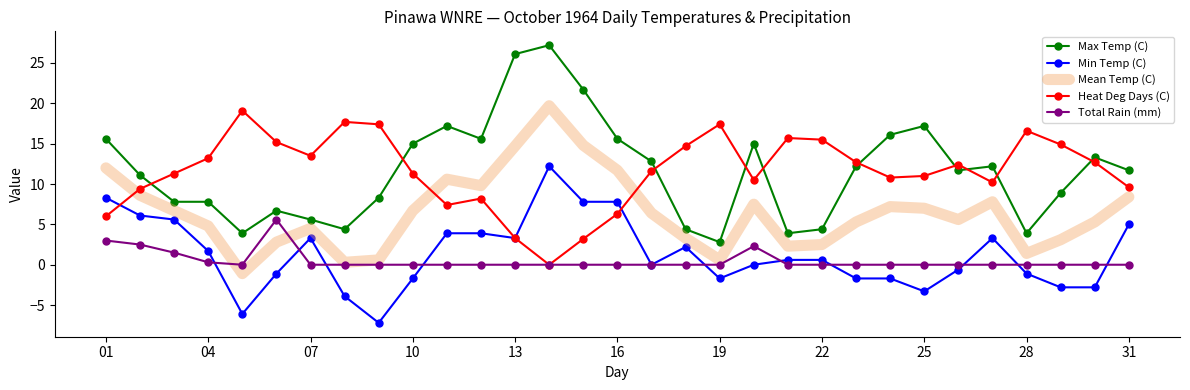

What are all the series names shown in the legend?

Max Temp (C), Min Temp (C), Mean Temp (C), Heat Deg Days (C), Total Rain (mm)